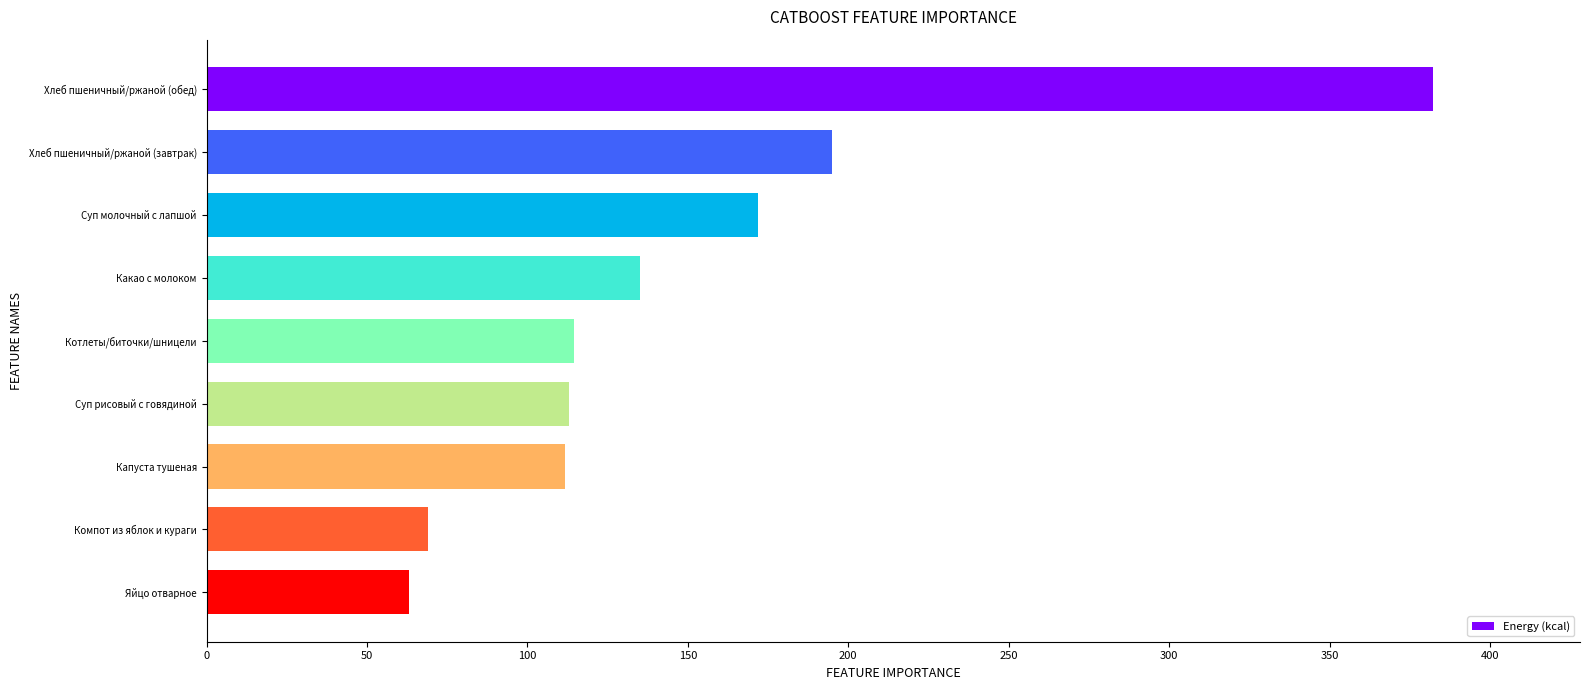

How many bars are there in total?

9